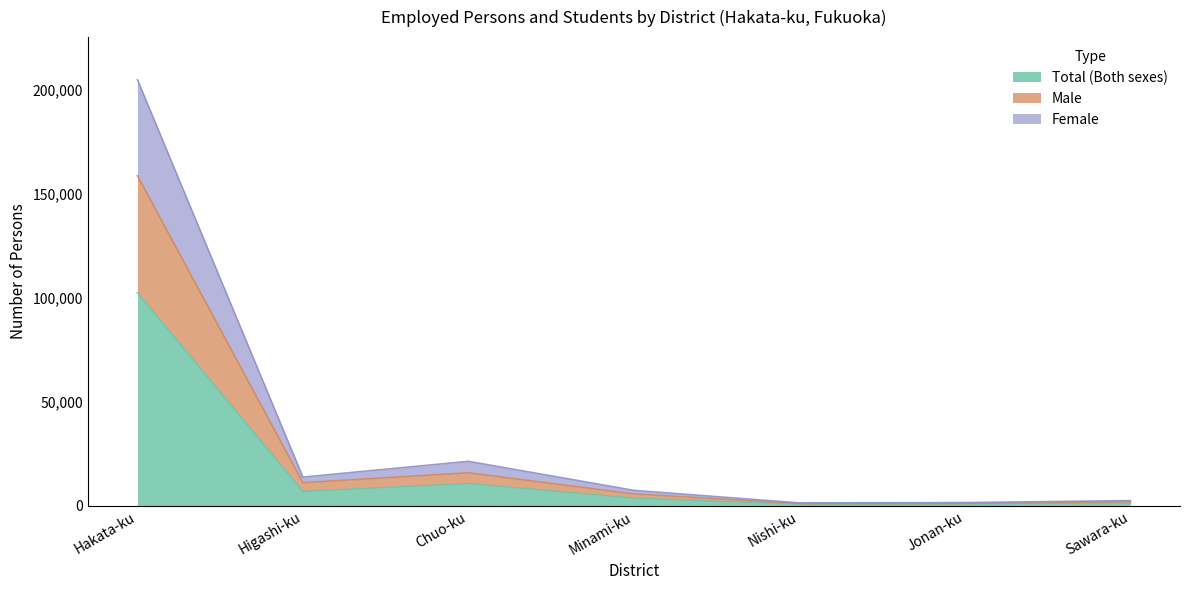

Where is the first local maximum for Male?

Chuo-ku